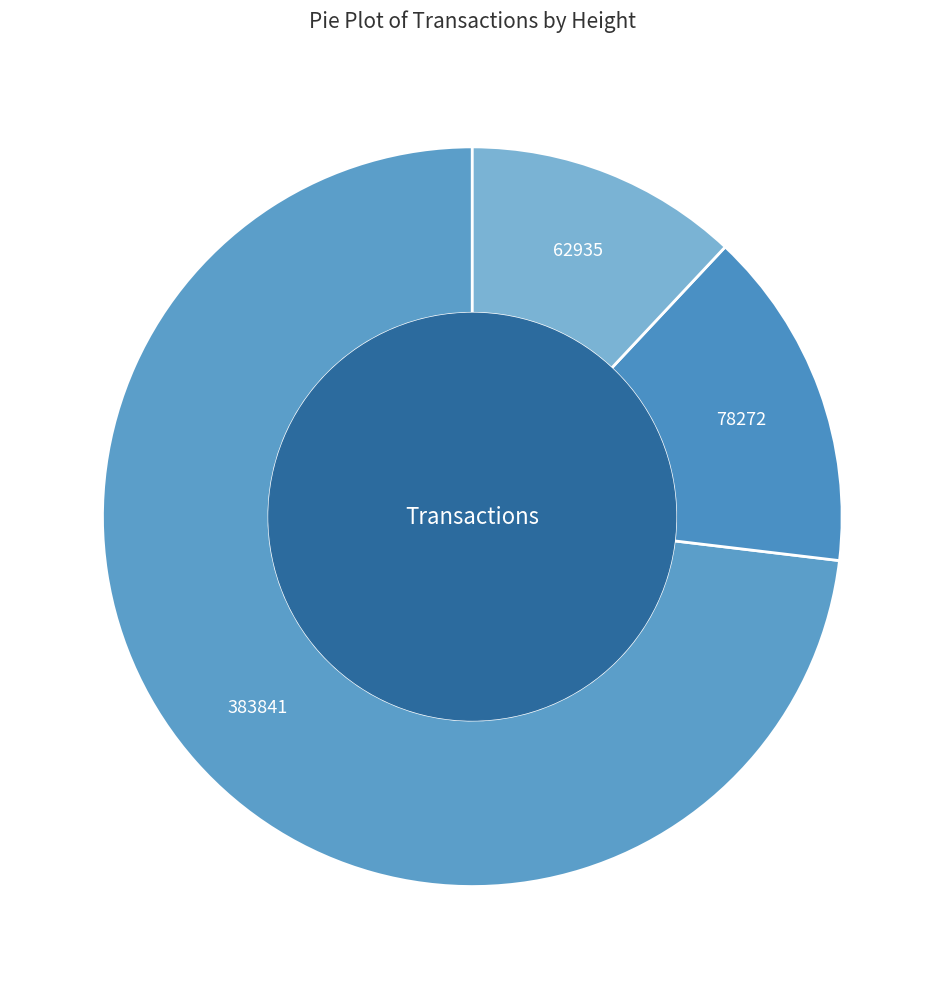

How many slices are in this pie chart?

3